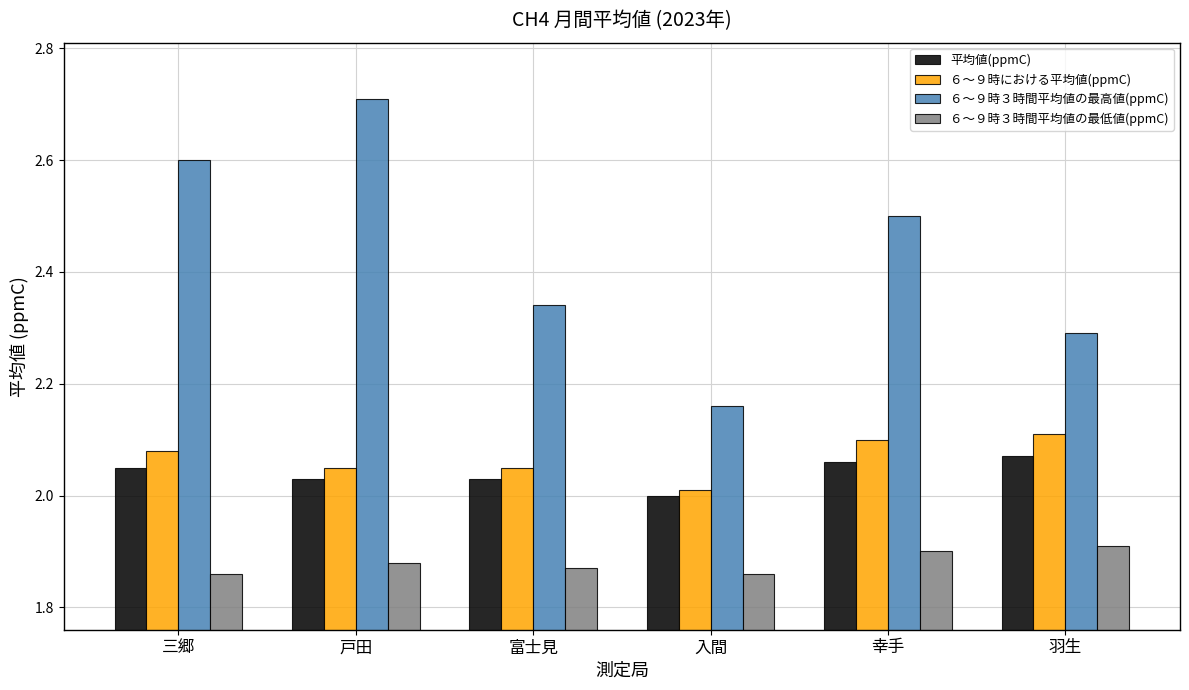

Which series has the largest range (max minus min)?

６～９時３時間平均値の最高値(ppmC)